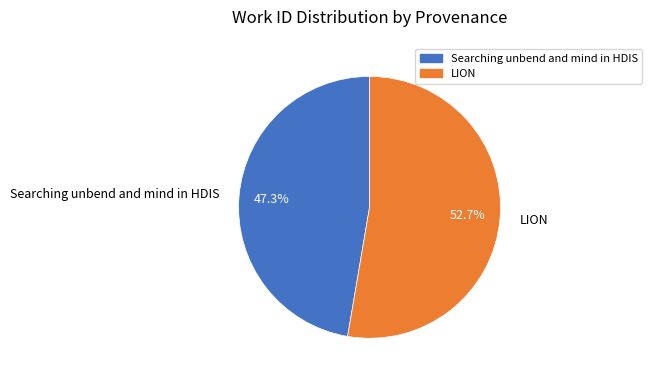

Combined, do LION and Searching unbend and mind in HDIS account for over 50%?

Yes